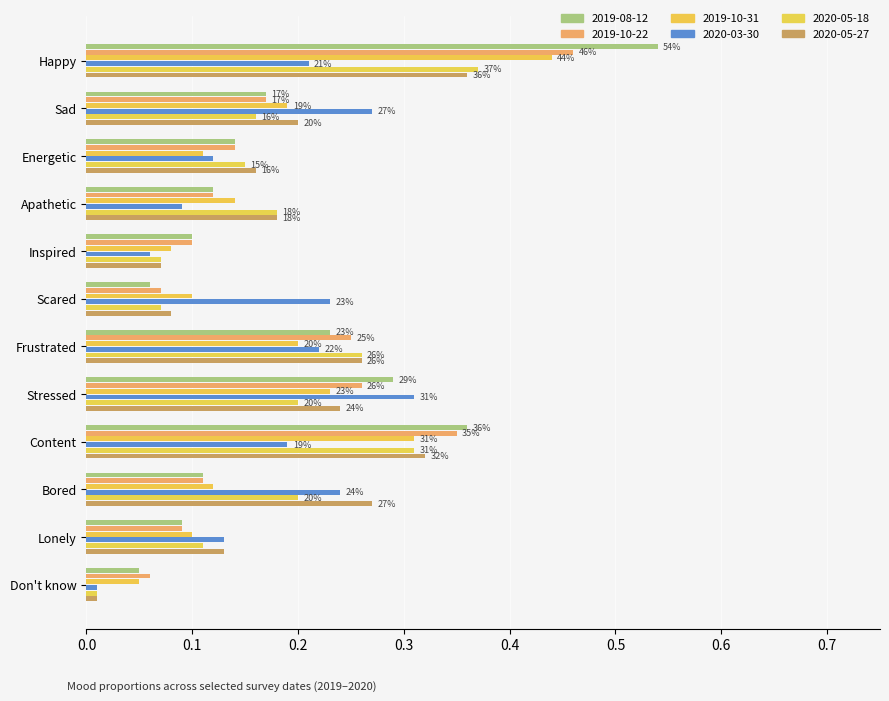

What is the difference between the maximum and minimum values in the 2019-10-31 series?

0.4